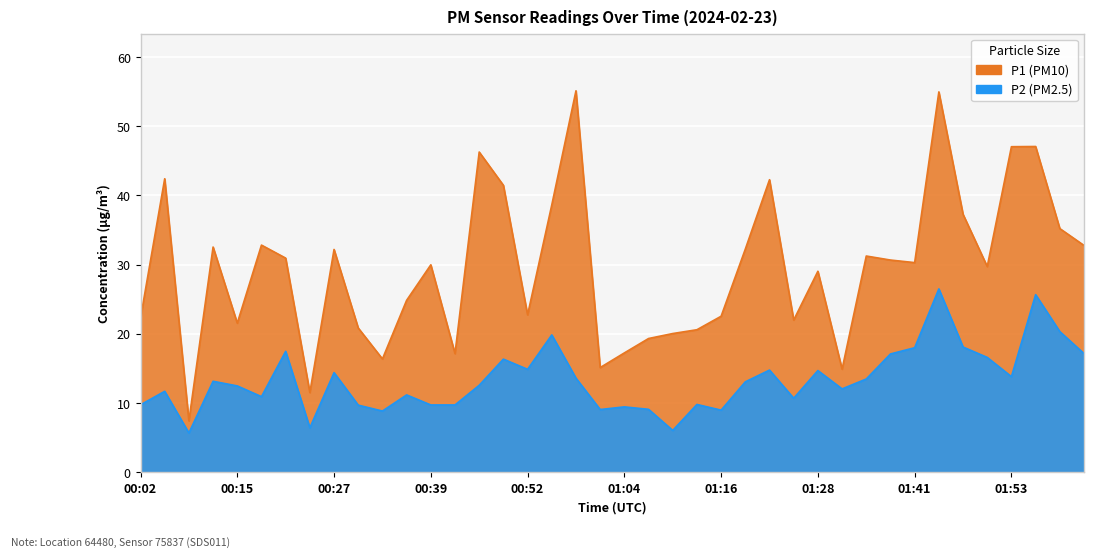

True or false: P2 and P1 cross at least once.

False